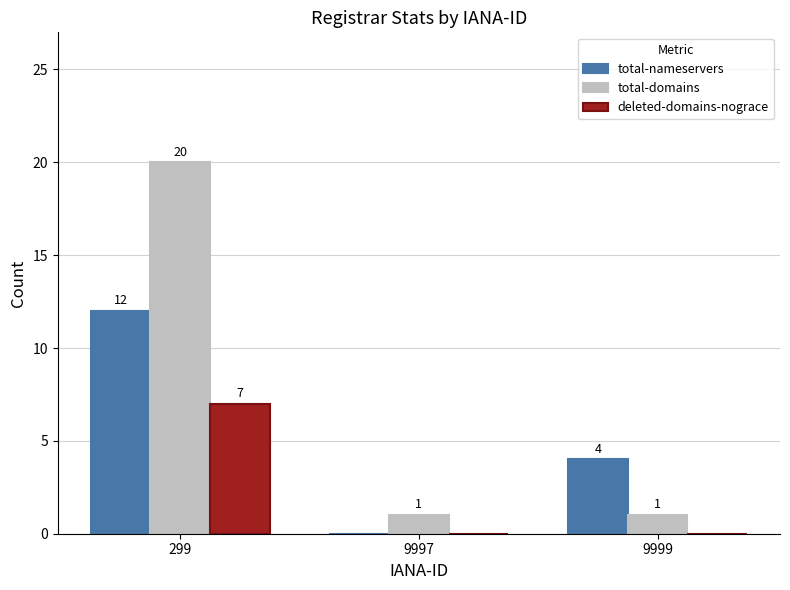

How many series are shown in this chart?

3